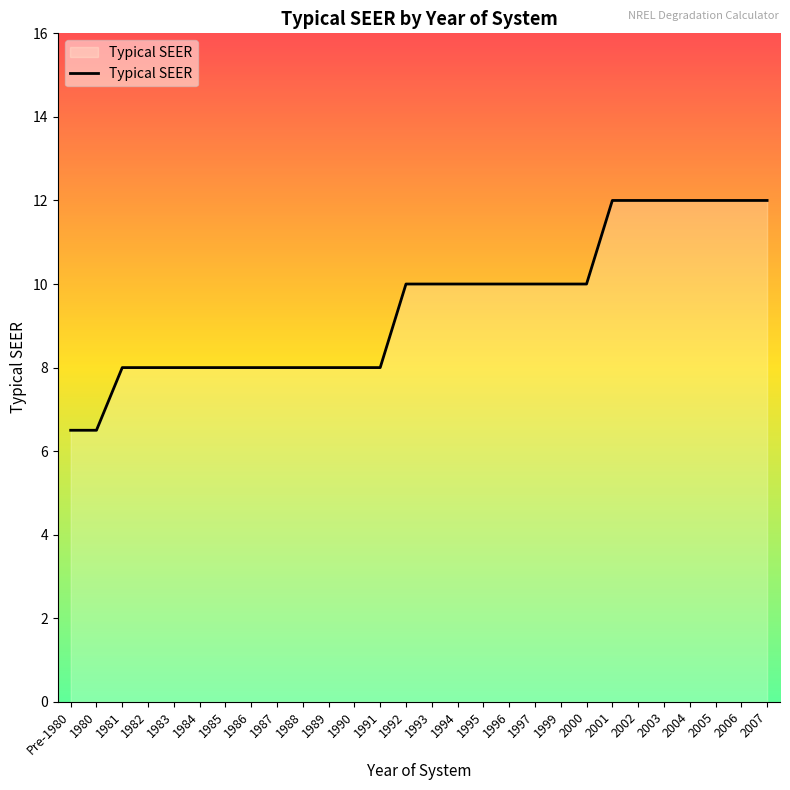

What is the difference between the values at 1994 and 2001?

2.0